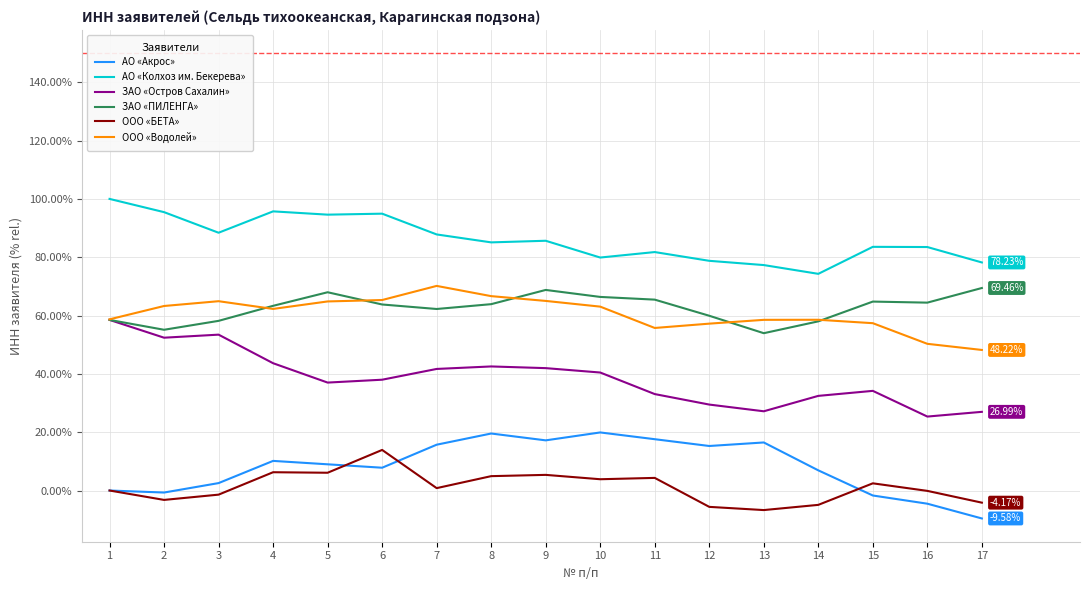

True or false: АО «Колхоз им. Бекерева» and ЗАО «ПИЛЕНГА» cross at least once.

False